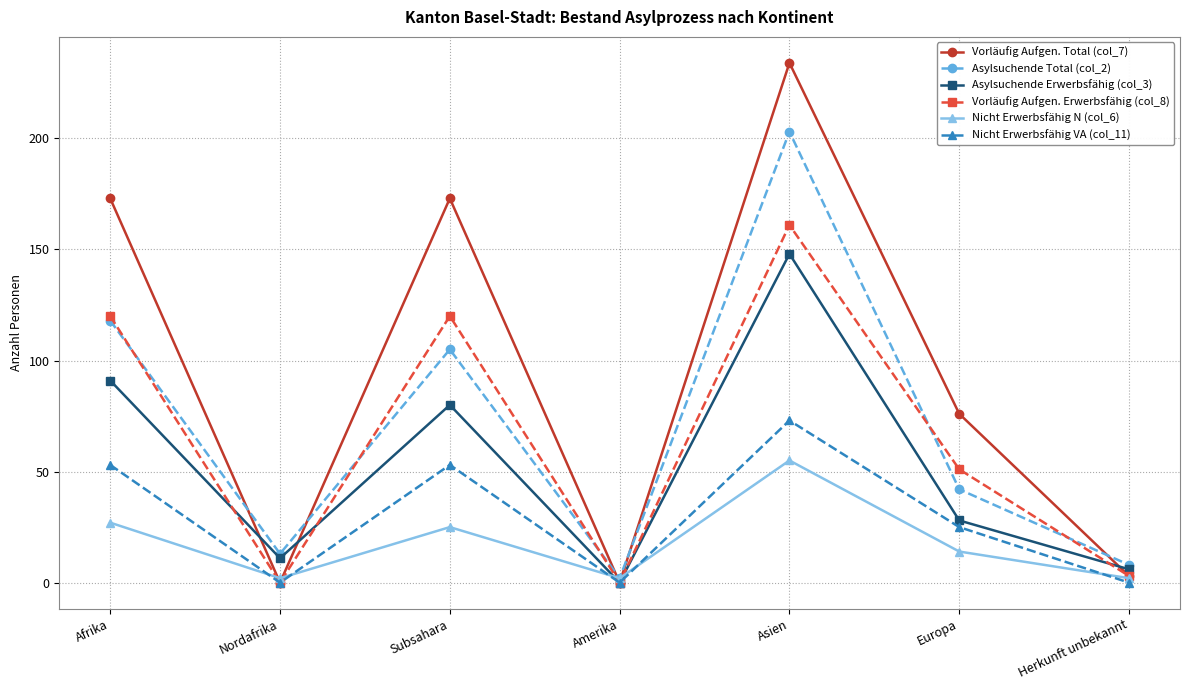

Which series has the largest total across all categories?

Vorläufig Aufgen. Total (col_7)